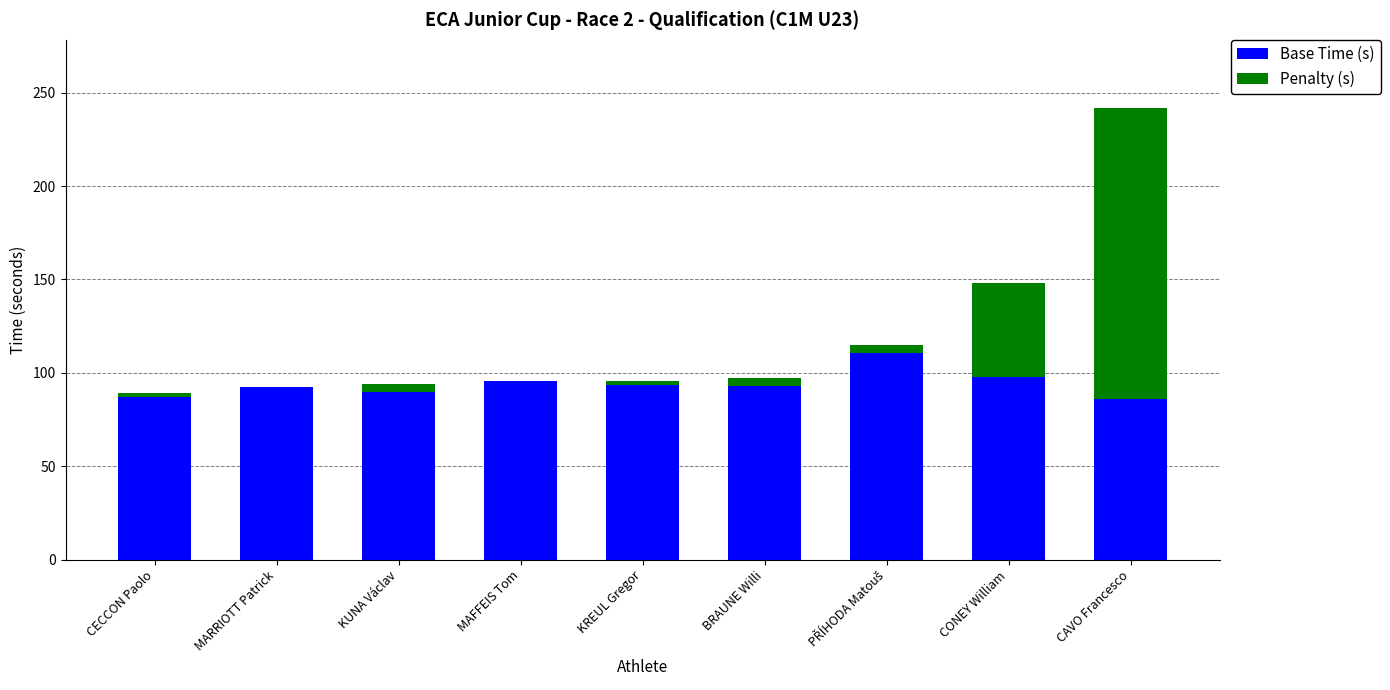

What is the sum of all Base Time (s) values?

847.1